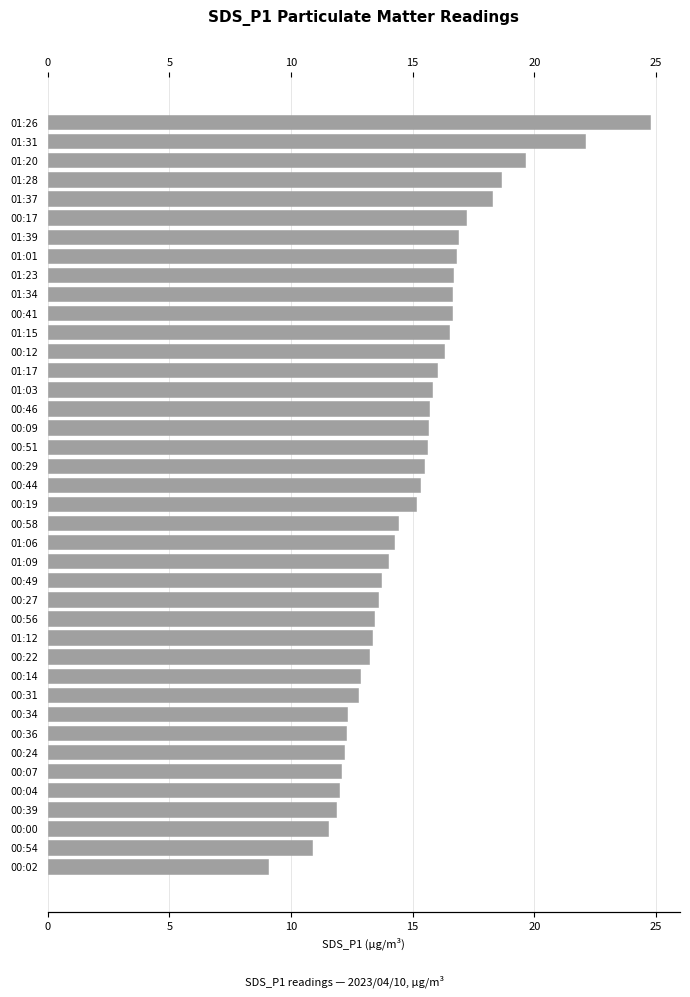

How many values exceed 15?

21